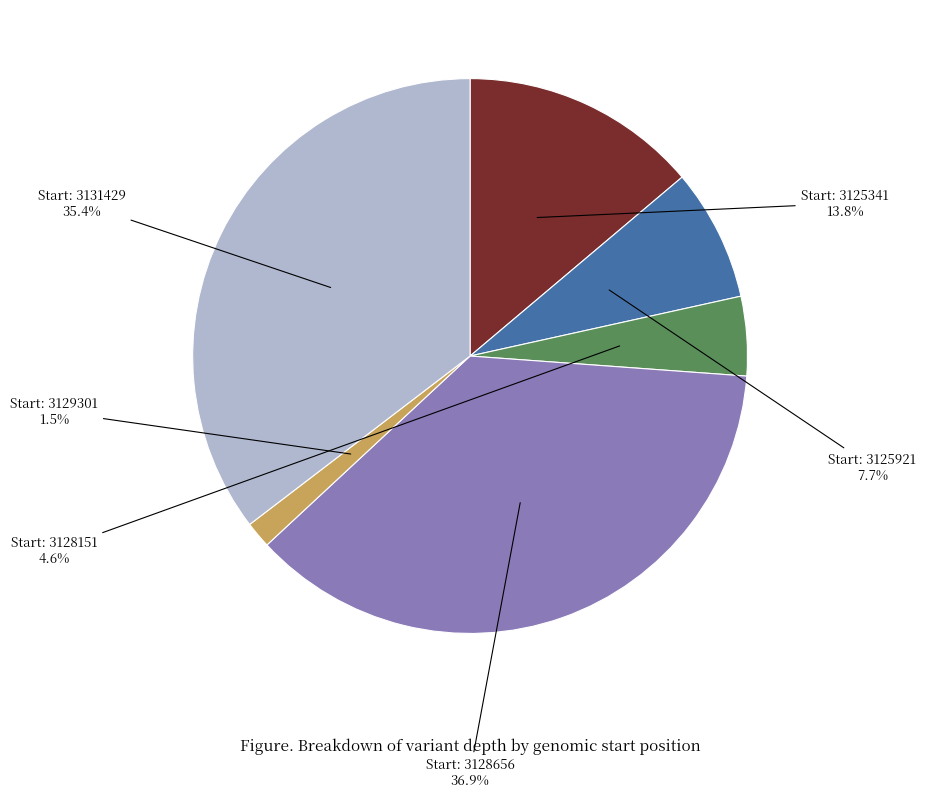

Count the number of slices in the pie.

6